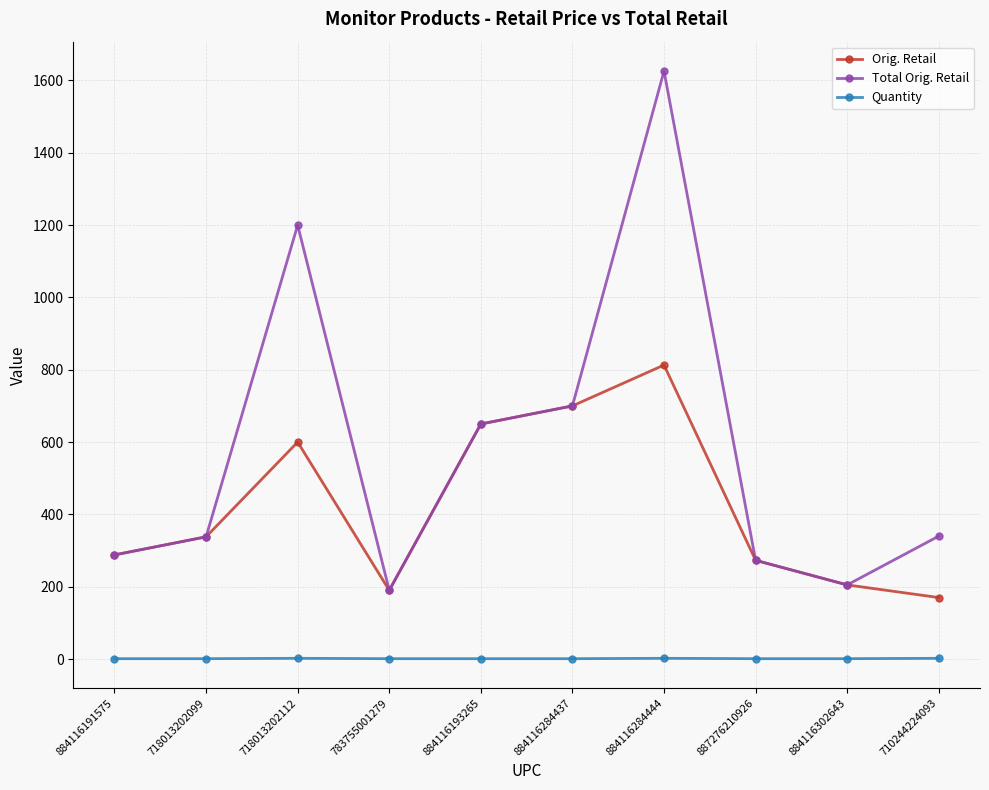

Which series has the widest spread of values?

Total Orig. Retail